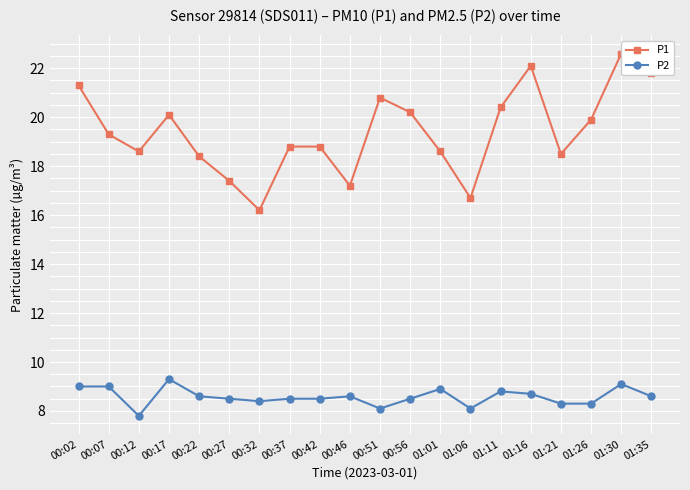

True or false: P1 and P2 cross at least once.

False